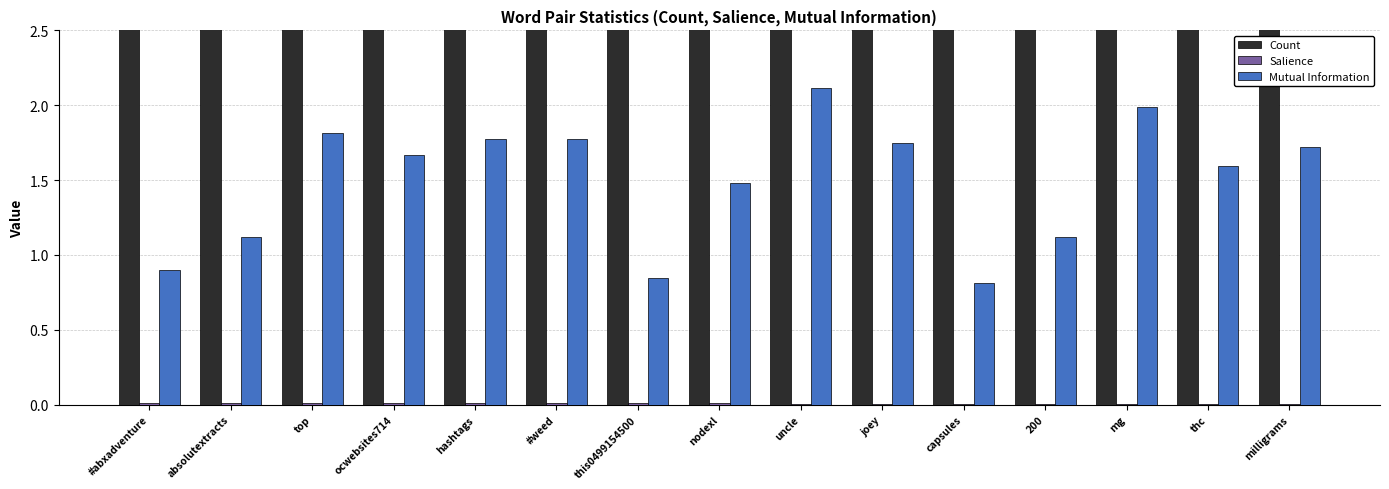

Is the value of Mutual Information at hashtags greater than the value of Salience at capsules?

Yes